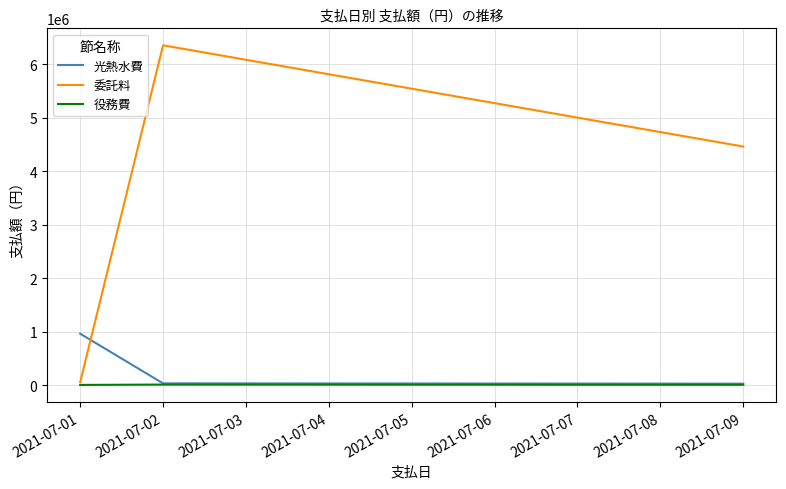

What are all the series names shown in the legend?

光熱水費, 委託料, 役務費